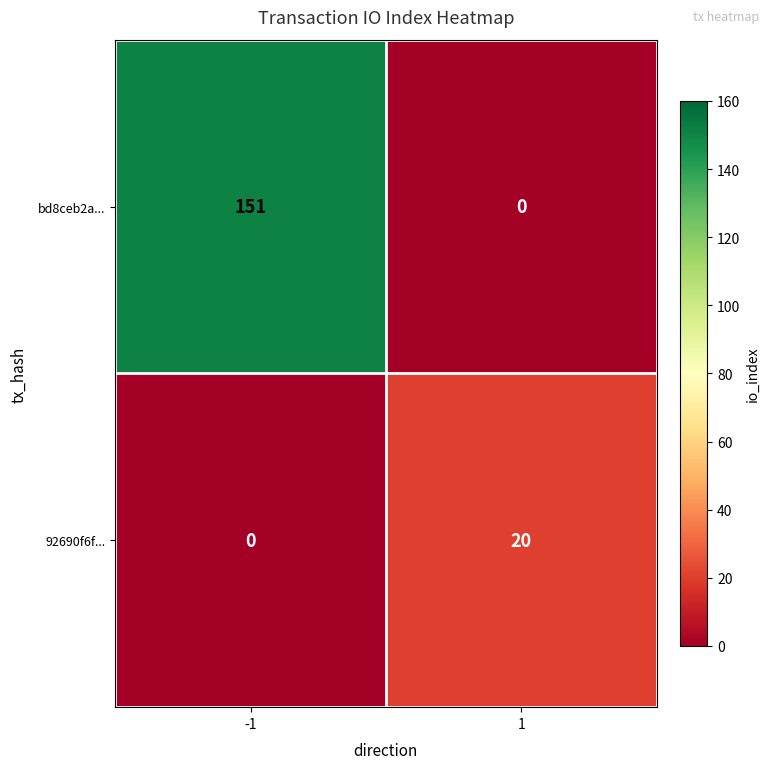

Which series has the largest total across all categories?

bd8ceb2a...